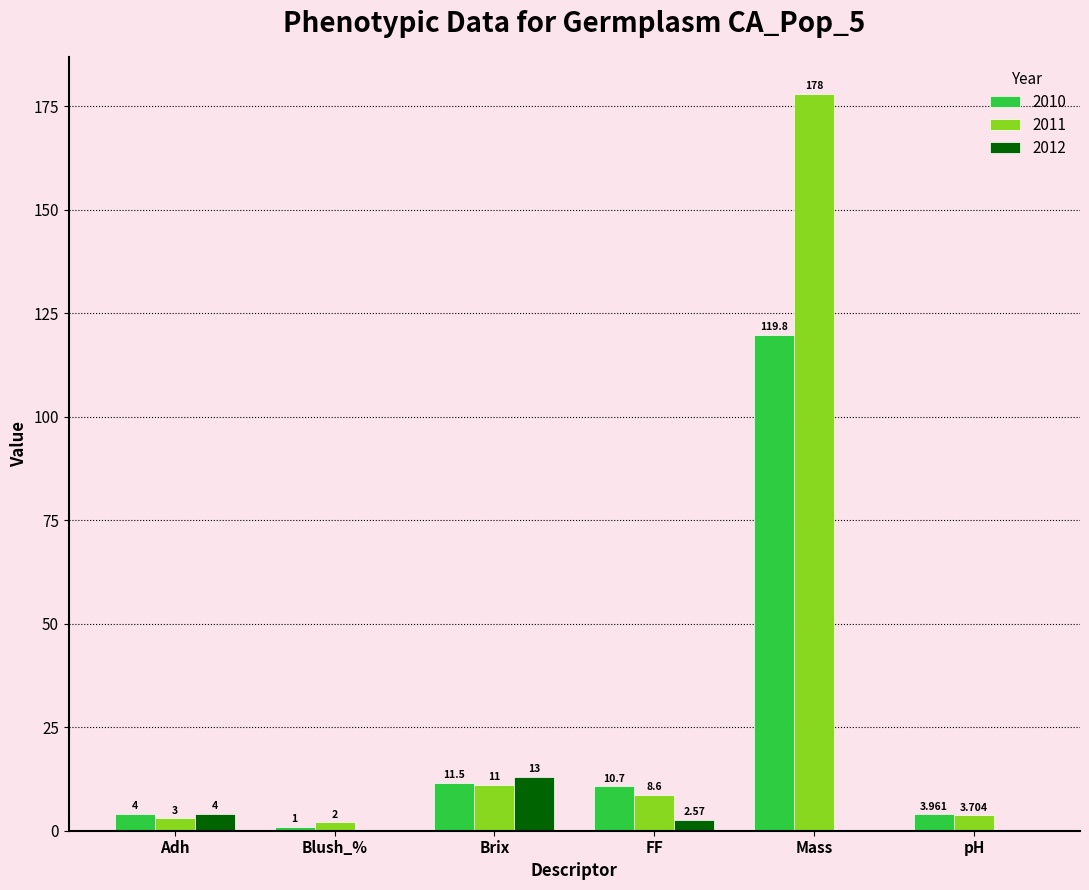

Are the bars grouped side by side (vs. stacked)?

Yes